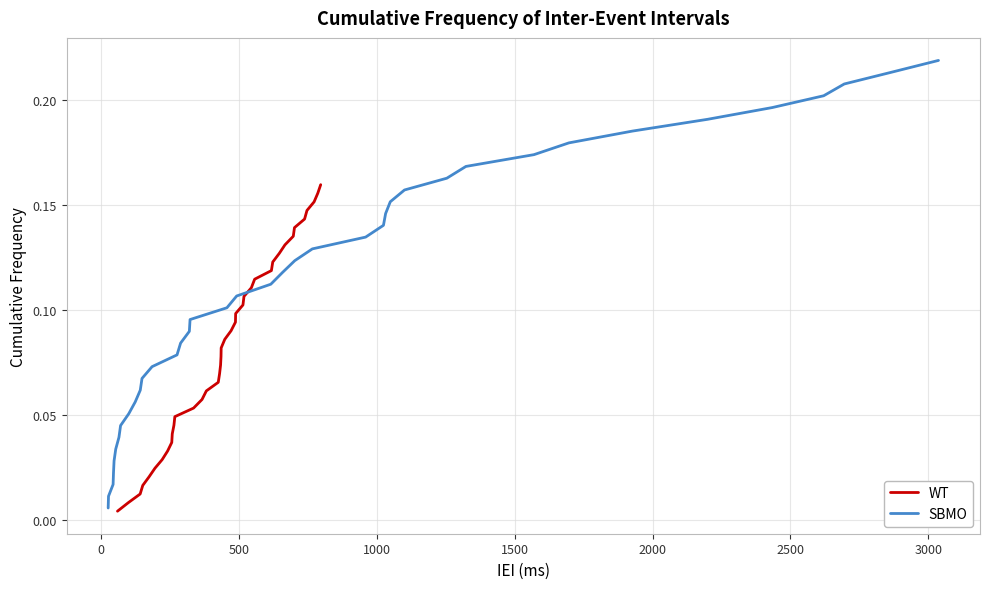

What is the highest value of the SBMO series?

0.2